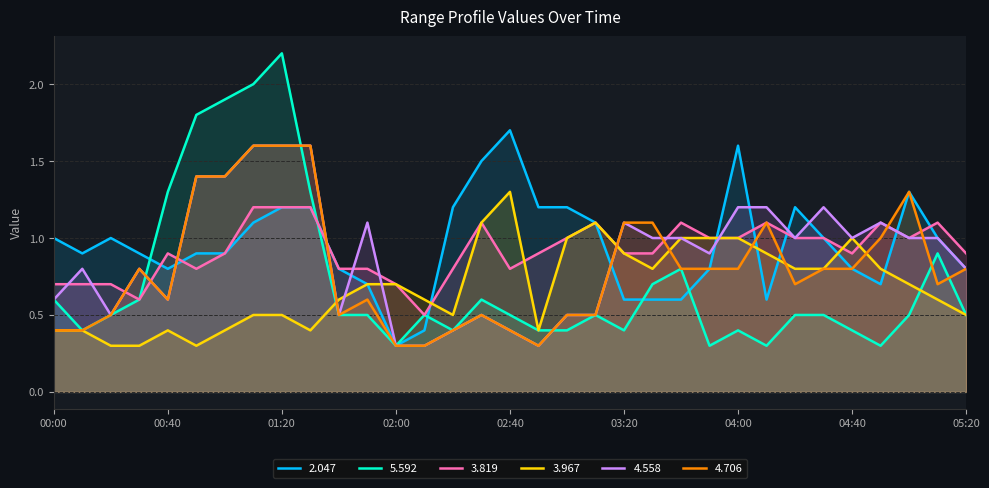

True or false: 3.967 has more than 1 points higher than both neighbors.

True